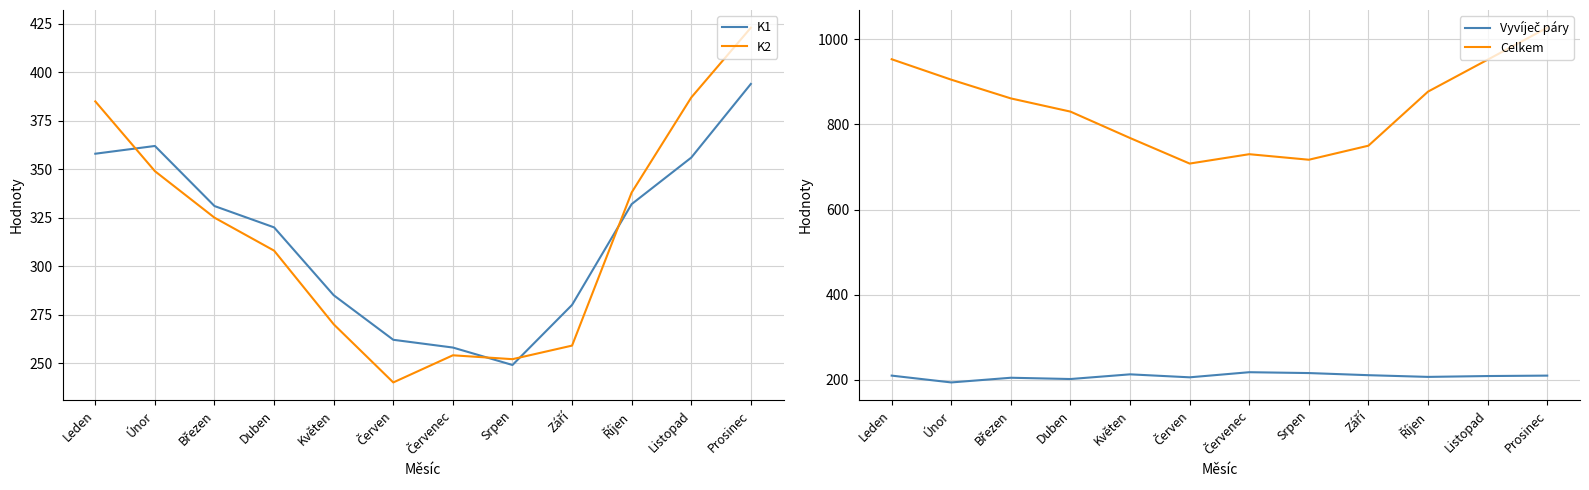

What is the difference between the Celkem values at Březen and Červen?

153